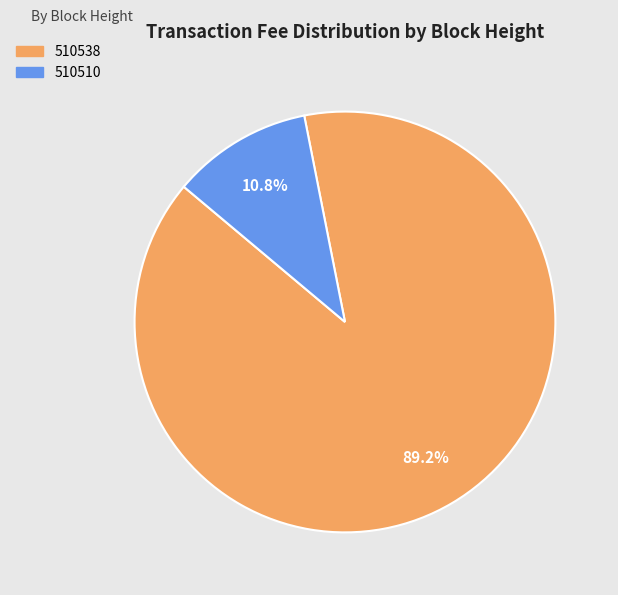

Combined, do 510538 and 510510 account for over 50%?

Yes